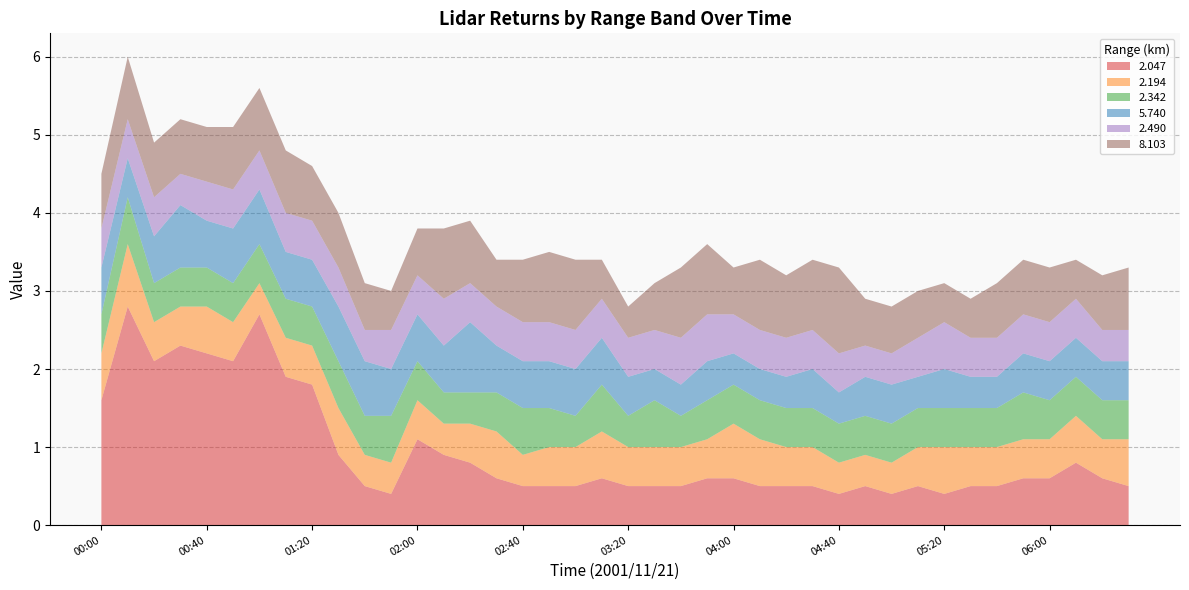

Reading left to right, transcribe all the data shown in this chart.

2.047: 00:00=1.6	00:10=2.8	00:20=2.1	00:30=2.3	00:40=2.2	00:50=2.1	01:00=2.7	01:10=1.9	01:20=1.8	01:30=0.9	01:40=0.5	01:50=0.4	02:00=1.1	02:10=0.9	02:20=0.8	02:30=0.6	02:40=0.5	02:50=0.5	03:00=0.5	03:10=0.6	03:20=0.5	03:30=0.5	03:40=0.5	03:50=0.6	04:00=0.6	04:10=0.5	04:20=0.5	04:30=0.5	04:40=0.4	04:50=0.5	05:00=0.4	05:10=0.5	05:20=0.4	05:30=0.5	05:40=0.5	05:50=0.6	06:00=0.6	06:10=0.8	06:20=0.6	06:30=0.5
2.194: 00:00=0.6	00:10=0.8	00:20=0.5	00:30=0.5	00:40=0.6	00:50=0.5	01:00=0.4	01:10=0.5	01:20=0.5	01:30=0.6	01:40=0.4	01:50=0.4	02:00=0.5	02:10=0.4	02:20=0.5	02:30=0.6	02:40=0.4	02:50=0.5	03:00=0.5	03:10=0.6	03:20=0.5	03:30=0.5	03:40=0.5	03:50=0.5	04:00=0.7	04:10=0.6	04:20=0.5	04:30=0.5	04:40=0.4	04:50=0.4	05:00=0.4	05:10=0.5	05:20=0.6	05:30=0.5	05:40=0.5	05:50=0.5	06:00=0.5	06:10=0.6	06:20=0.5	06:30=0.6
2.342: 00:00=0.5	00:10=0.6	00:20=0.5	00:30=0.5	00:40=0.5	00:50=0.5	01:00=0.5	01:10=0.5	01:20=0.5	01:30=0.6	01:40=0.5	01:50=0.6	02:00=0.5	02:10=0.4	02:20=0.4	02:30=0.5	02:40=0.6	02:50=0.5	03:00=0.4	03:10=0.6	03:20=0.4	03:30=0.6	03:40=0.4	03:50=0.5	04:00=0.5	04:10=0.5	04:20=0.5	04:30=0.5	04:40=0.5	04:50=0.5	05:00=0.5	05:10=0.5	05:20=0.5	05:30=0.5	05:40=0.5	05:50=0.6	06:00=0.5	06:10=0.5	06:20=0.5	06:30=0.5
5.740: 00:00=0.6	00:10=0.5	00:20=0.6	00:30=0.8	00:40=0.6	00:50=0.7	01:00=0.7	01:10=0.6	01:20=0.6	01:30=0.7	01:40=0.7	01:50=0.6	02:00=0.6	02:10=0.6	02:20=0.9	02:30=0.6	02:40=0.6	02:50=0.6	03:00=0.6	03:10=0.6	03:20=0.5	03:30=0.4	03:40=0.4	03:50=0.5	04:00=0.4	04:10=0.4	04:20=0.4	04:30=0.5	04:40=0.4	04:50=0.5	05:00=0.5	05:10=0.4	05:20=0.5	05:30=0.4	05:40=0.4	05:50=0.5	06:00=0.5	06:10=0.5	06:20=0.5	06:30=0.5
2.490: 00:00=0.5	00:10=0.5	00:20=0.5	00:30=0.4	00:40=0.5	00:50=0.5	01:00=0.5	01:10=0.5	01:20=0.5	01:30=0.5	01:40=0.4	01:50=0.5	02:00=0.5	02:10=0.6	02:20=0.5	02:30=0.5	02:40=0.5	02:50=0.5	03:00=0.5	03:10=0.5	03:20=0.5	03:30=0.5	03:40=0.6	03:50=0.6	04:00=0.5	04:10=0.5	04:20=0.5	04:30=0.5	04:40=0.5	04:50=0.4	05:00=0.4	05:10=0.5	05:20=0.6	05:30=0.5	05:40=0.5	05:50=0.5	06:00=0.5	06:10=0.5	06:20=0.4	06:30=0.4
8.103: 00:00=0.7	00:10=0.8	00:20=0.7	00:30=0.7	00:40=0.7	00:50=0.8	01:00=0.8	01:10=0.8	01:20=0.7	01:30=0.7	01:40=0.6	01:50=0.5	02:00=0.6	02:10=0.9	02:20=0.8	02:30=0.6	02:40=0.8	02:50=0.9	03:00=0.9	03:10=0.5	03:20=0.4	03:30=0.6	03:40=0.9	03:50=0.9	04:00=0.6	04:10=0.9	04:20=0.8	04:30=0.9	04:40=1.1	04:50=0.6	05:00=0.6	05:10=0.6	05:20=0.5	05:30=0.5	05:40=0.7	05:50=0.7	06:00=0.7	06:10=0.5	06:20=0.7	06:30=0.8